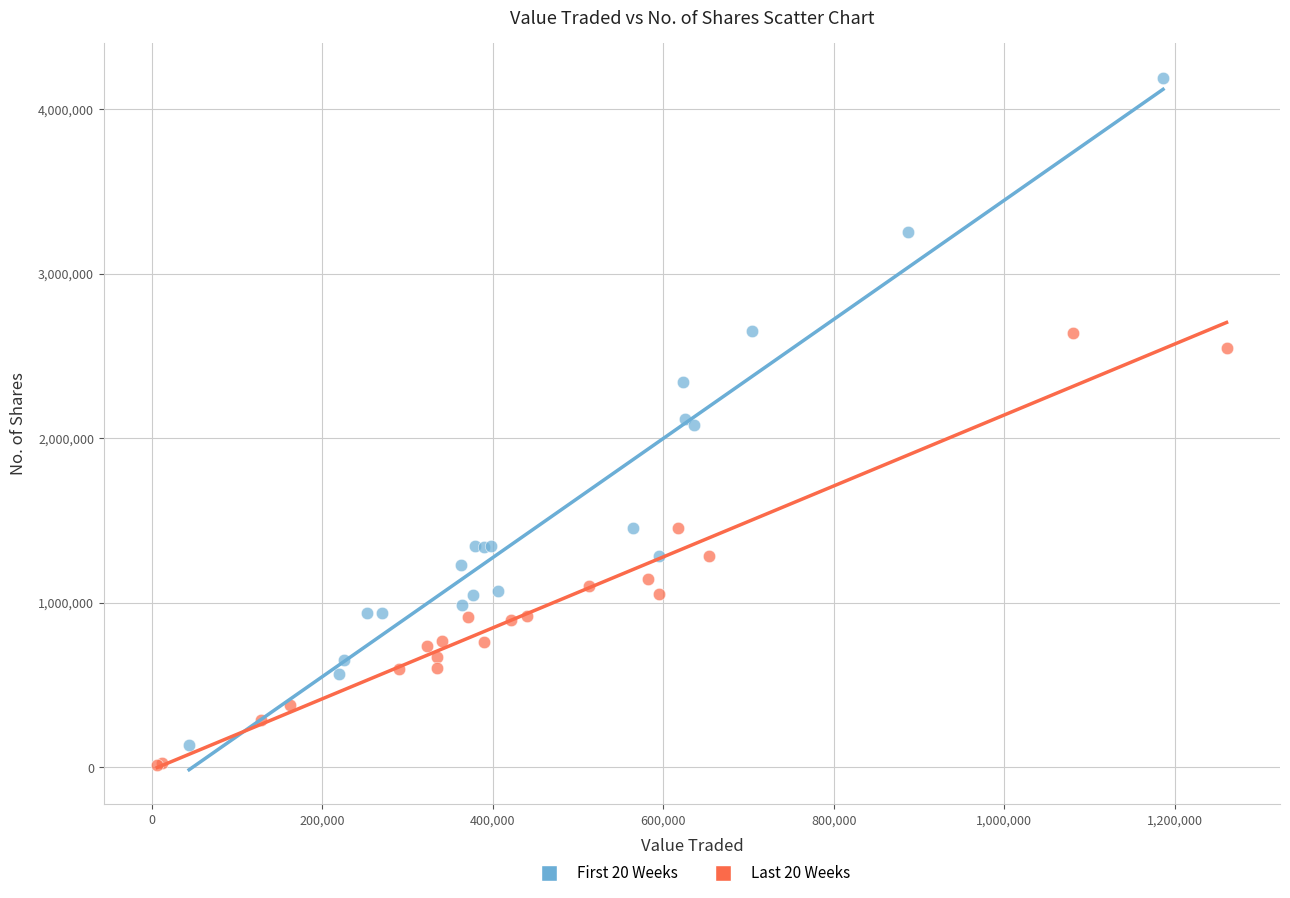

What are all the series names shown in the legend?

First 20 Weeks, Last 20 Weeks